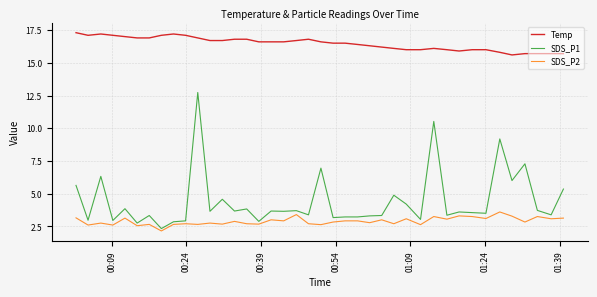

What is the lowest value of the Temp series?

15.6